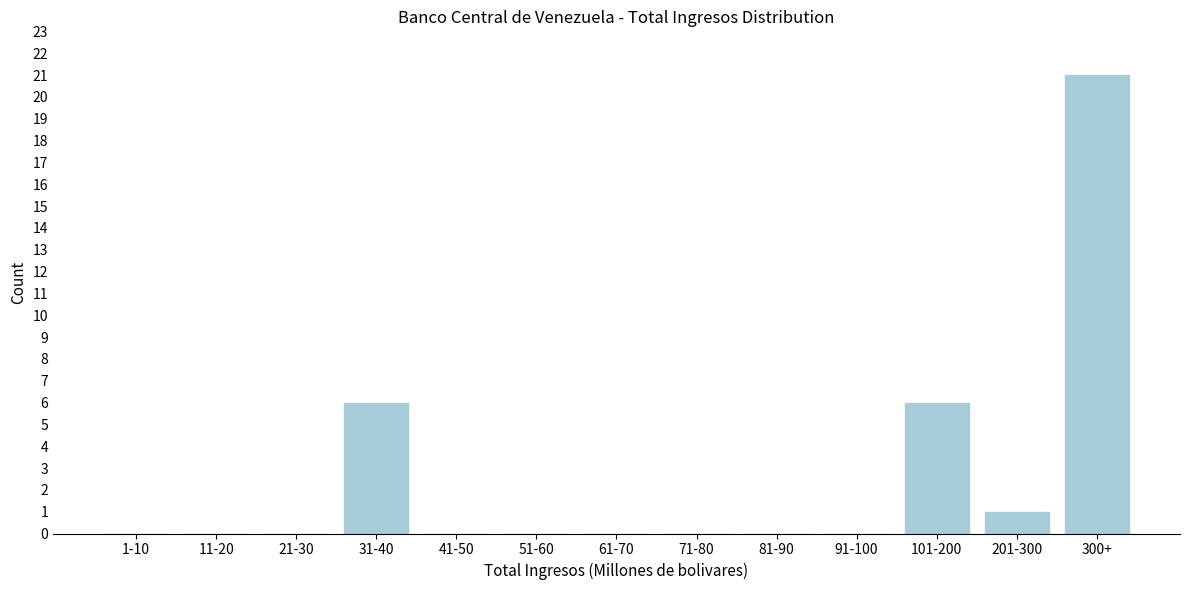

Reading left to right, transcribe all the data shown in this chart.

1-10=0	11-20=0	21-30=0	31-40=6	41-50=0	51-60=0	61-70=0	71-80=0	81-90=0	91-100=0	101-200=6	201-300=1	300+=21